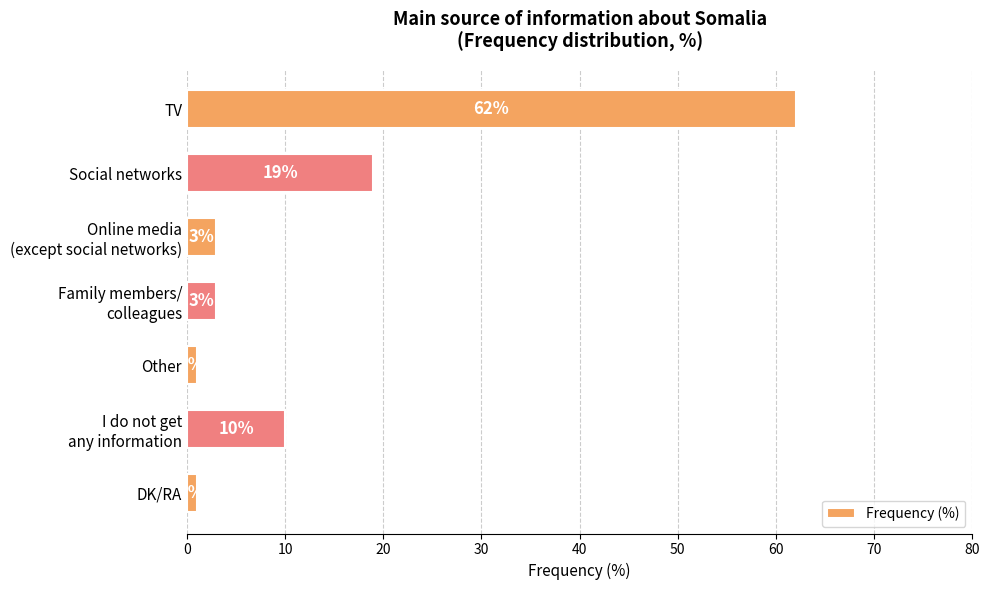

True or false: the data shows 1 at DK/RA.

True